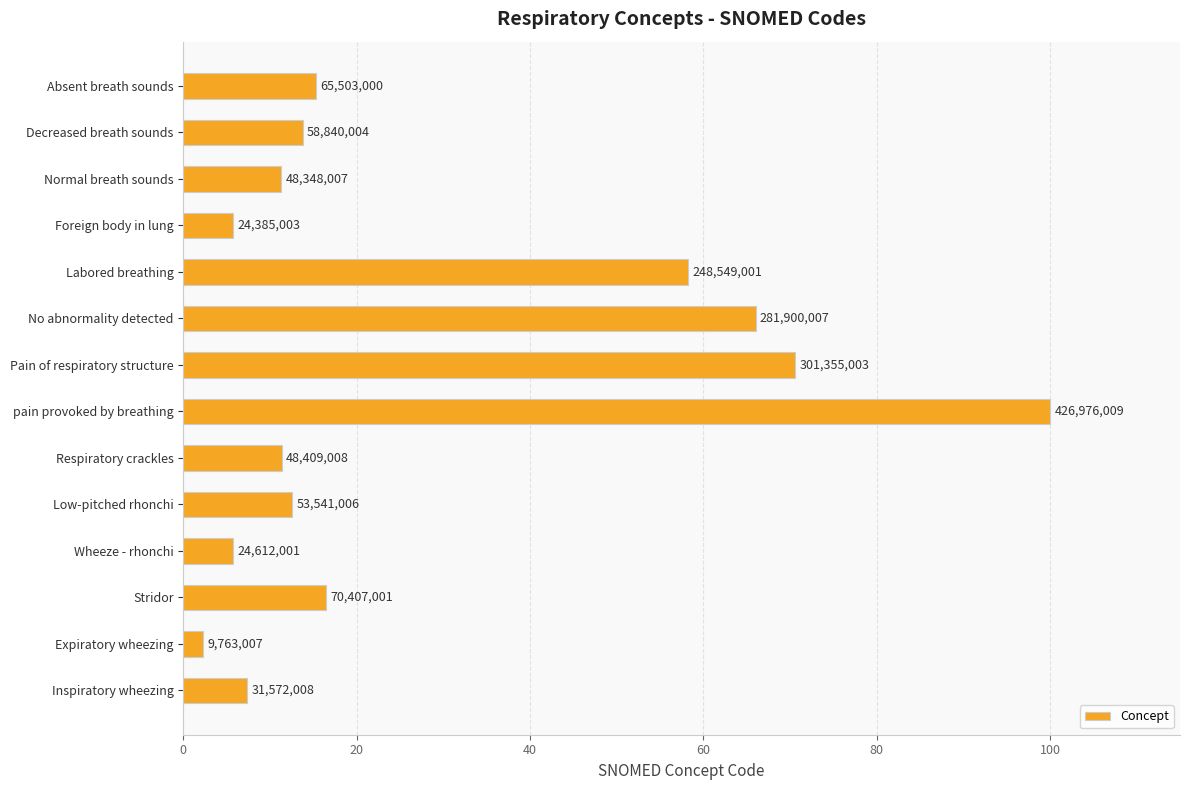

How many bars are there in total?

14